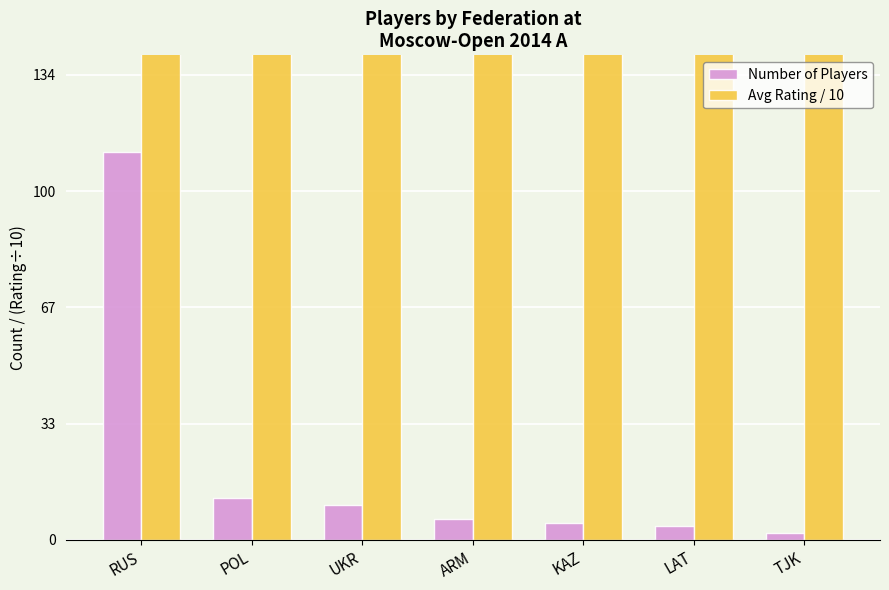

Does the chart contain stacked bars?

No